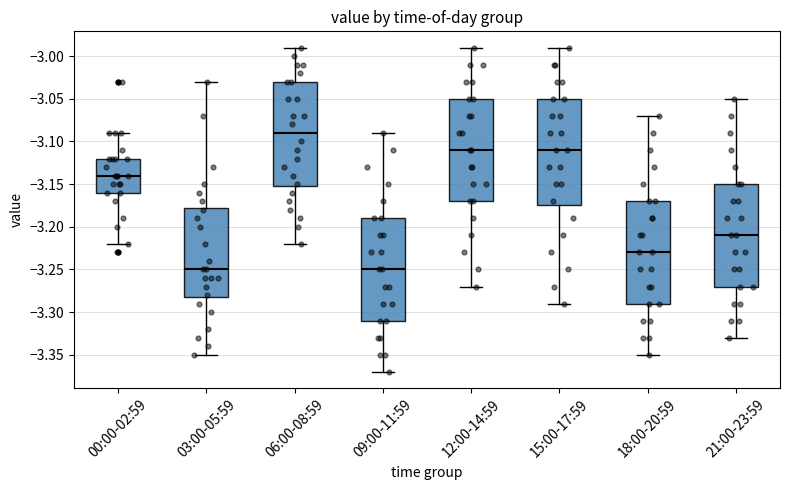

Reading left to right, read every box against the y-axis: the position of its median line, the range the box covers, and the ends of its whiskers. The values are not printed on the chart, so give them approximately, as read against the axis.

00:00-02:59: median -3.140, box -3.160 to -3.120, whiskers -3.220 to -3.090
03:00-05:59: median -3.250, box -3.280 to -3.175, whiskers -3.350 to -3.030
06:00-08:59: median -3.090, box -3.150 to -3.030, whiskers -3.220 to -2.990
09:00-11:59: median -3.250, box -3.310 to -3.190, whiskers -3.370 to -3.090
12:00-14:59: median -3.110, box -3.170 to -3.050, whiskers -3.270 to -2.990
15:00-17:59: median -3.110, box -3.175 to -3.050, whiskers -3.290 to -2.990
18:00-20:59: median -3.230, box -3.290 to -3.170, whiskers -3.350 to -3.070
21:00-23:59: median -3.210, box -3.270 to -3.150, whiskers -3.330 to -3.050